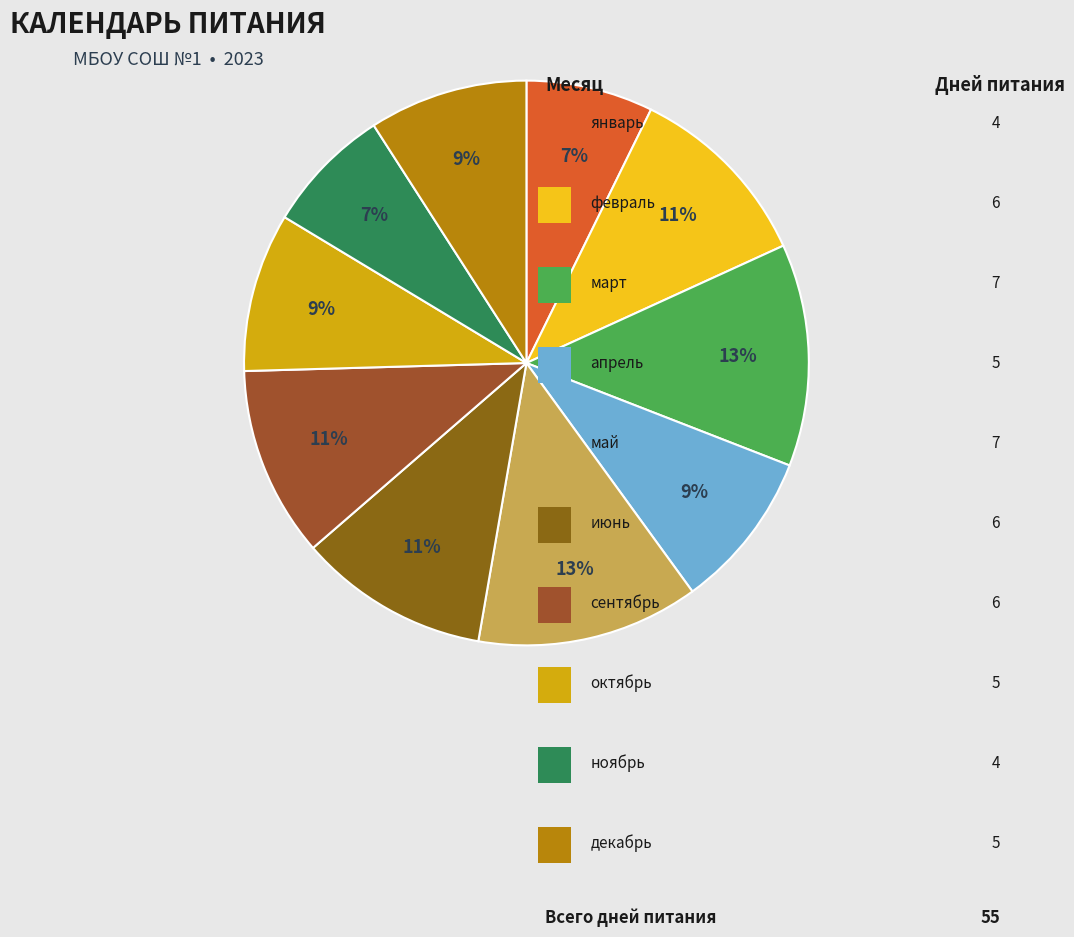

To the nearest percent, what is the difference between the largest and smallest slice percentages?

5%